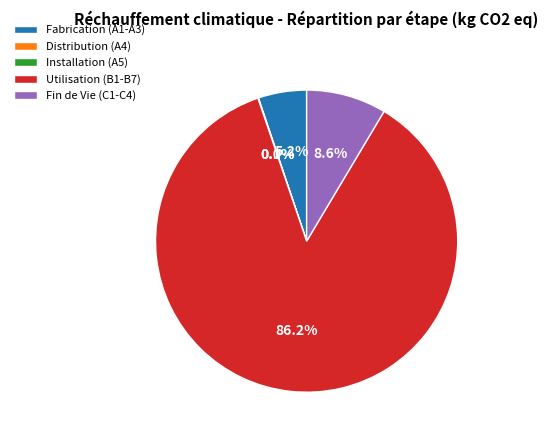

Which category has the biggest portion of the pie?

Utilisation (B1-B7)